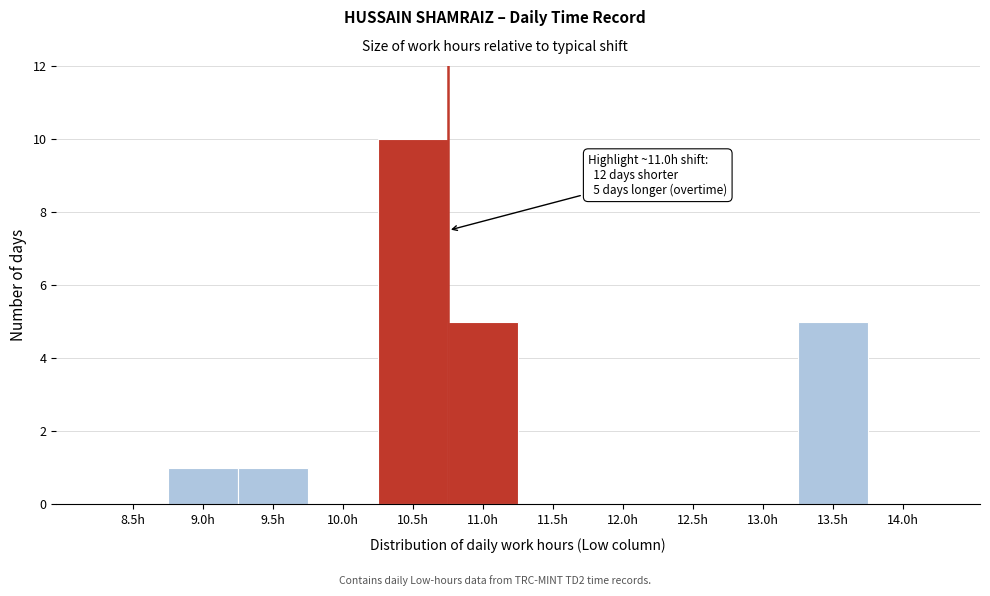

Reading right to left, transcribe all the data shown in this chart.

14.0h=0	13.5h=5	13.0h=0	12.5h=0	12.0h=0	11.5h=0	11.0h=5	10.5h=10	10.0h=0	9.5h=1	9.0h=1	8.5h=0